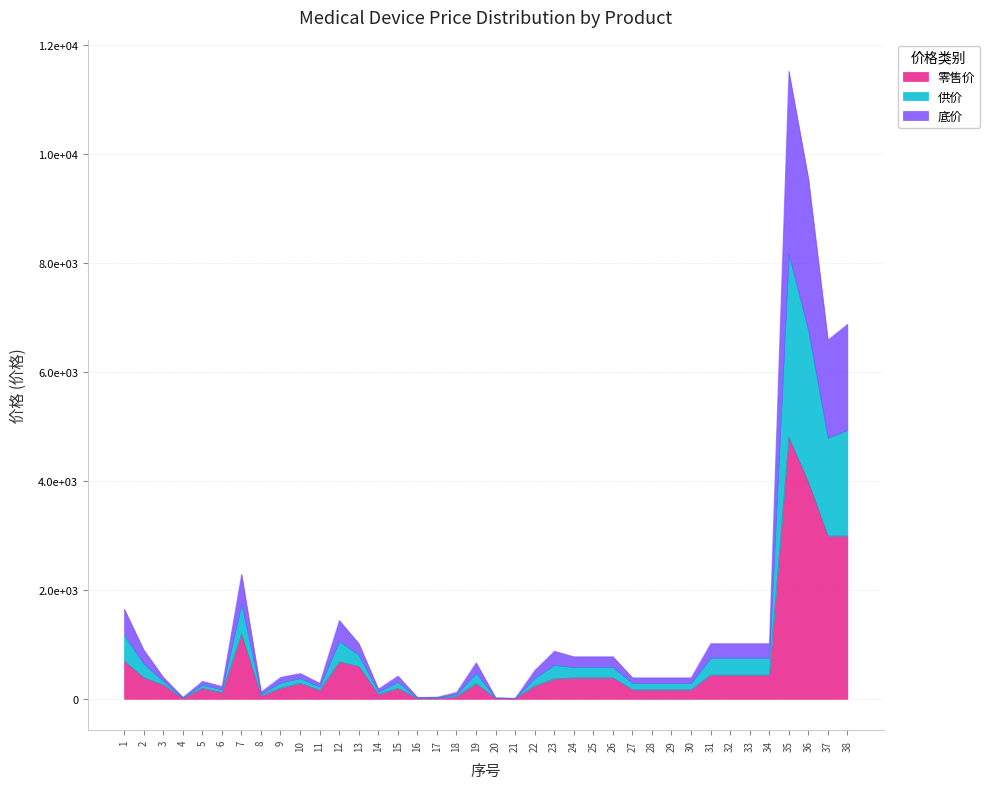

True or false: 零售价 and 供价 intersect in this chart.

False